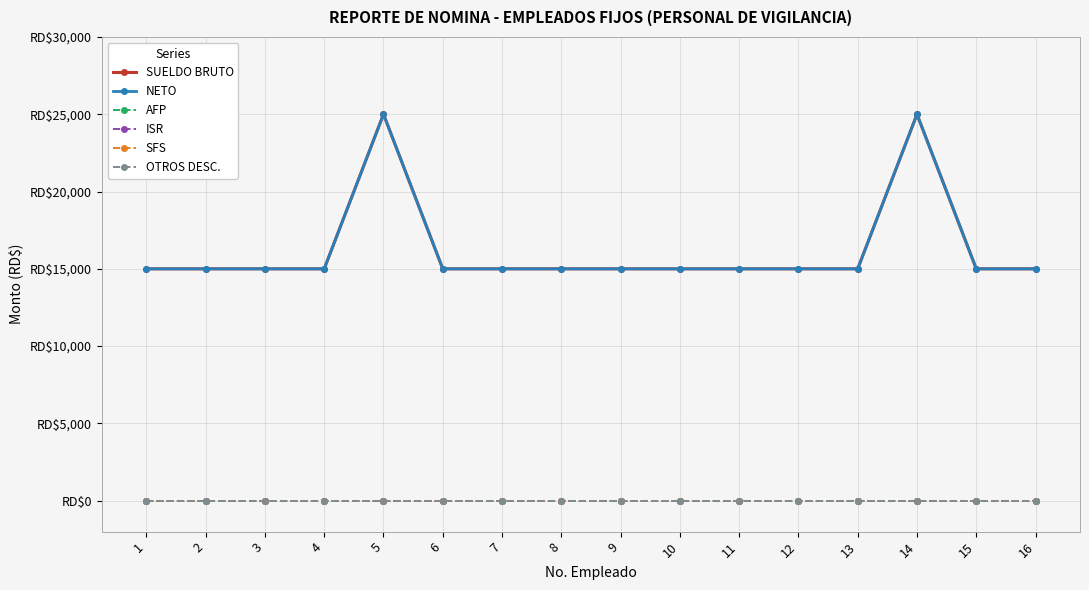

Is this an area chart (filled region under the line)?

No